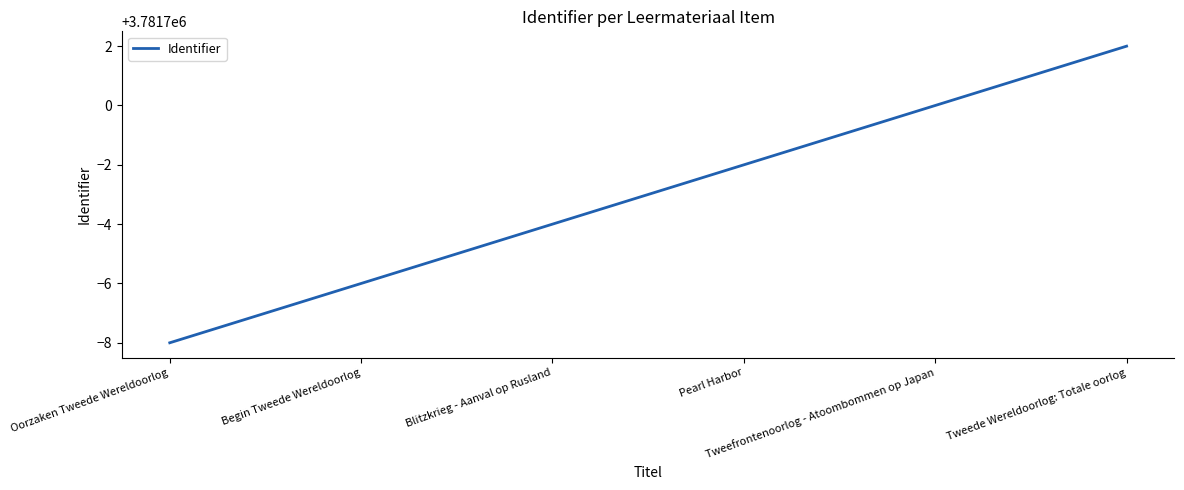

Read the value at Pearl Harbor, to the nearest 5.

3781700